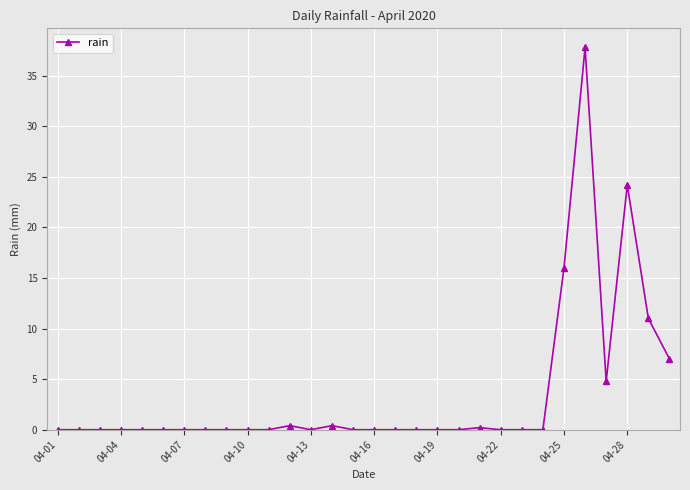

True or false: the data has more than 0 interior local peaks.

True